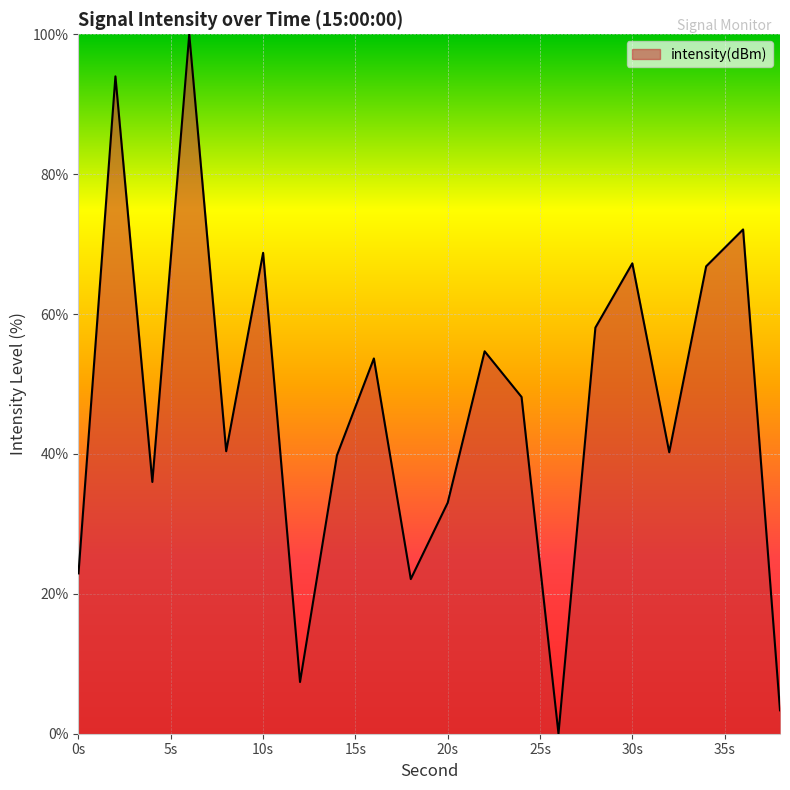

What is the difference between the maximum and minimum values?

100.0